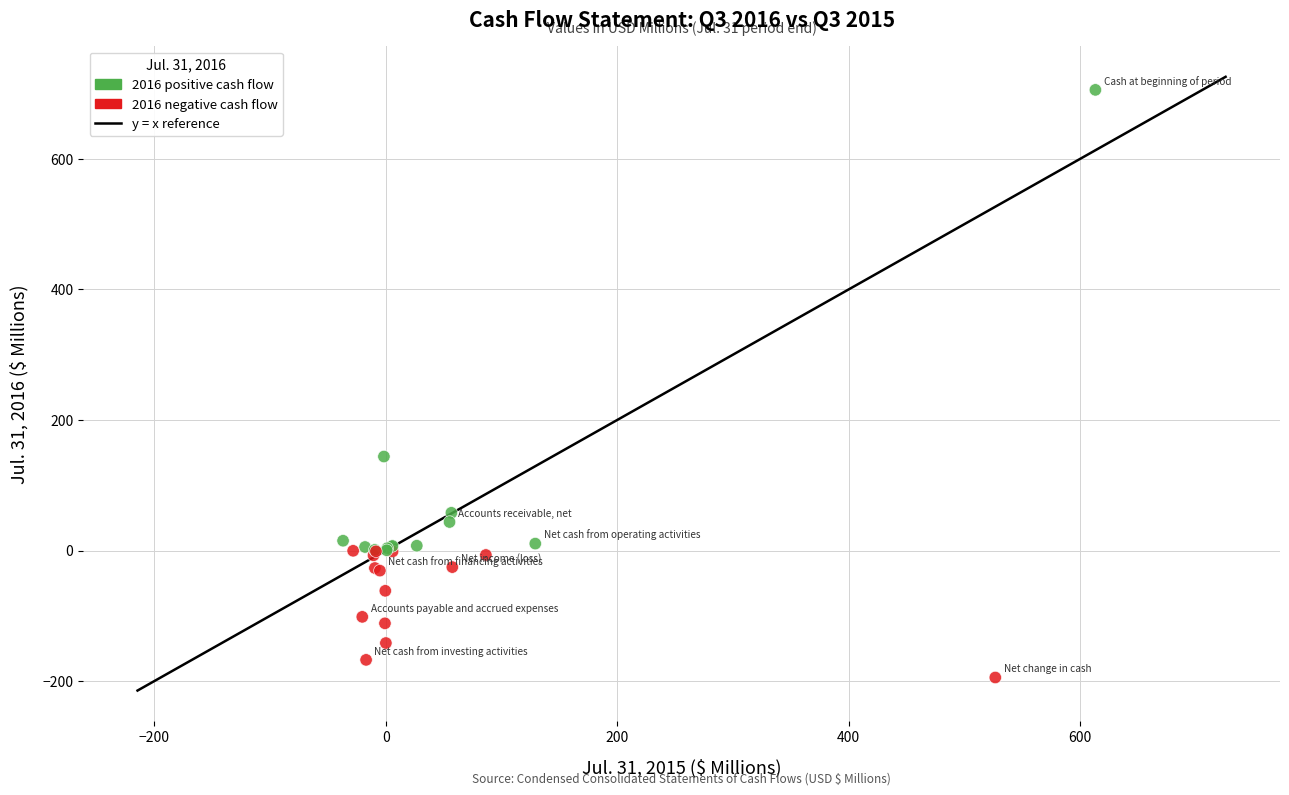

What Y value in the scatter plot is closest to 255?

144.0